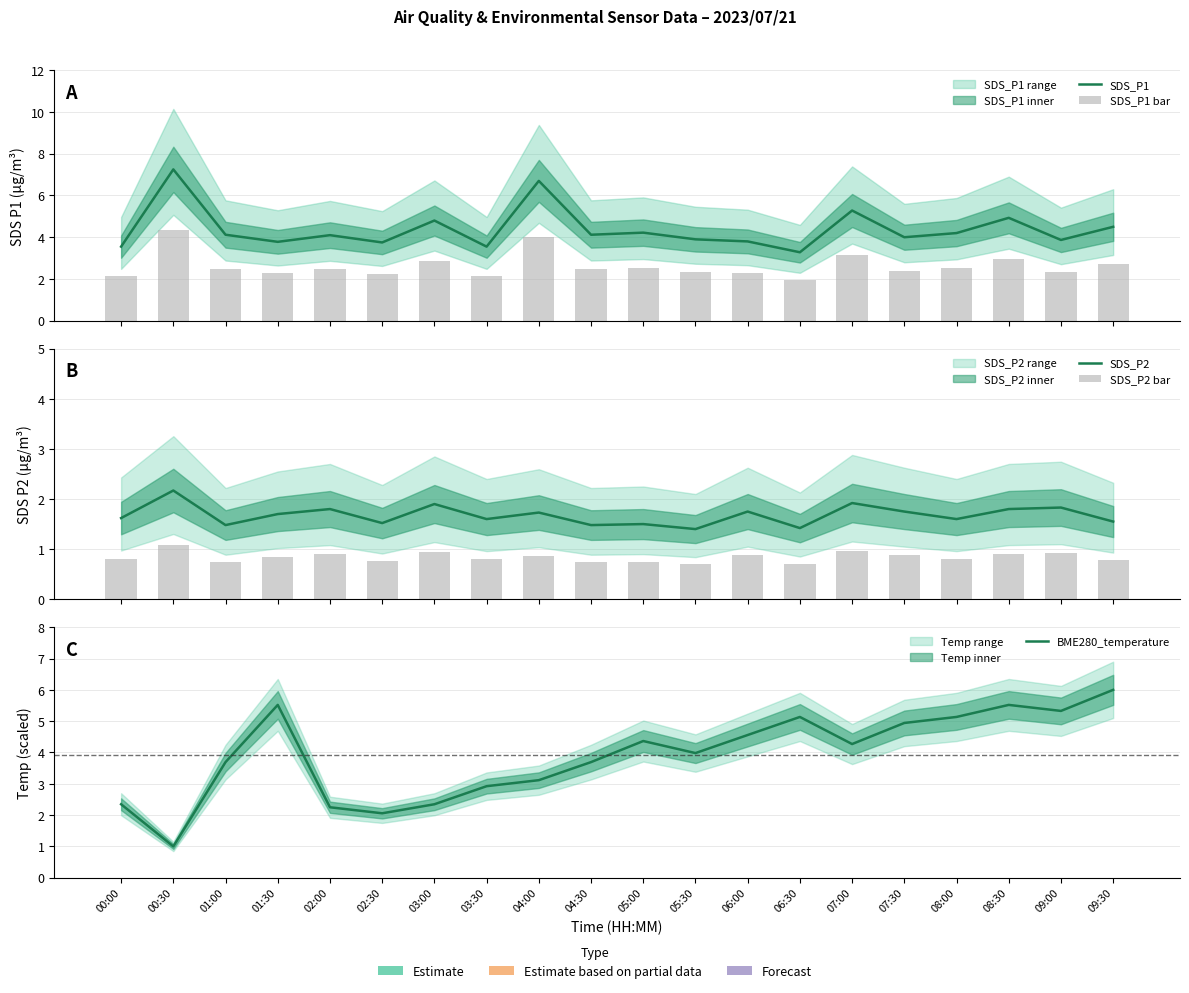

Is the value of SDS_P2 at 02:30 greater than the value of BME280_temperature at 08:30?

No